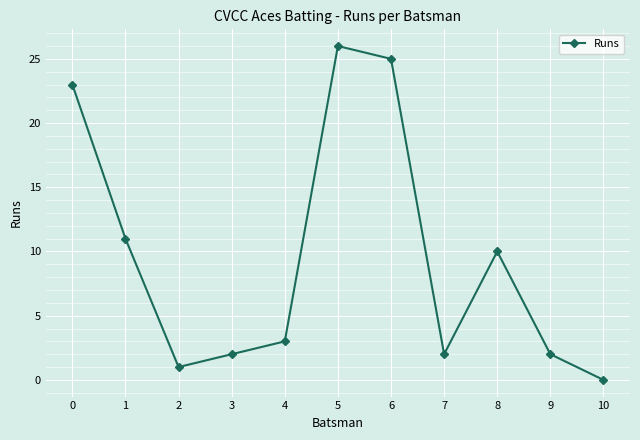

Reading right to left, list all the values displayed in this chart.

10=0	9=2	8=10	7=2	6=25	5=26	4=3	3=2	2=1	1=11	0=23